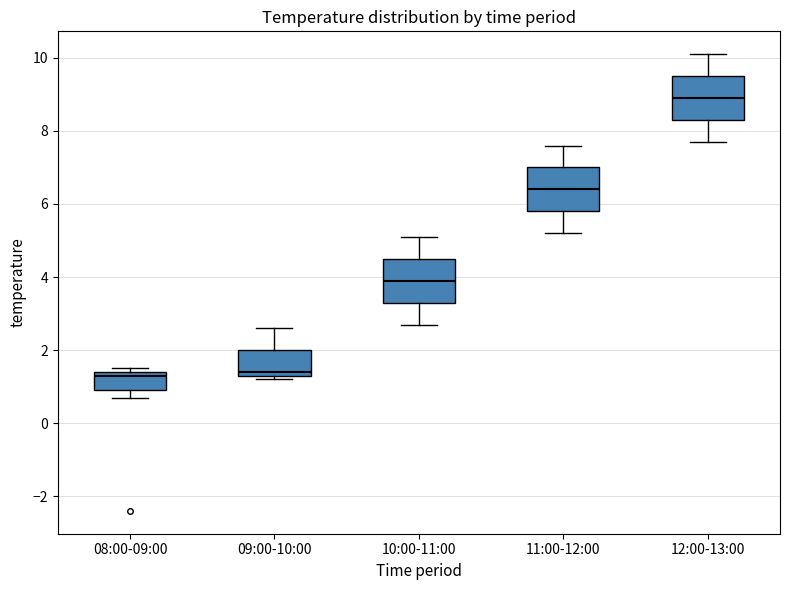

Reading left to right, transcribe this box plot: for each box, give where its median line is, the range the box spans, and where its two whiskers end, as read against the y-axis. The values are not printed on the chart, so give them approximately, as read against the axis.

08:00-09:00: median 1.4 (just below the box's upper edge), box 1.0 to 1.4, whiskers 0.8 to 1.6
09:00-10:00: median 1.4 (just above the box's lower edge), box 1.4 to 2.0, whiskers 1.2 to 2.6
10:00-11:00: median 4.0, box 3.4 to 4.6, whiskers 2.8 to 5.2
11:00-12:00: median 6.4, box 5.8 to 7.0, whiskers 5.2 to 7.6
12:00-13:00: median 9.0, box 8.4 to 9.6, whiskers 7.8 to 10.2